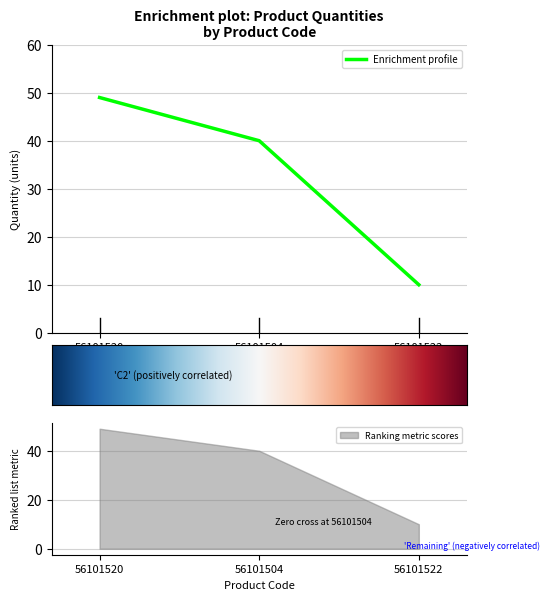

What is the maximum value shown in the chart?

49